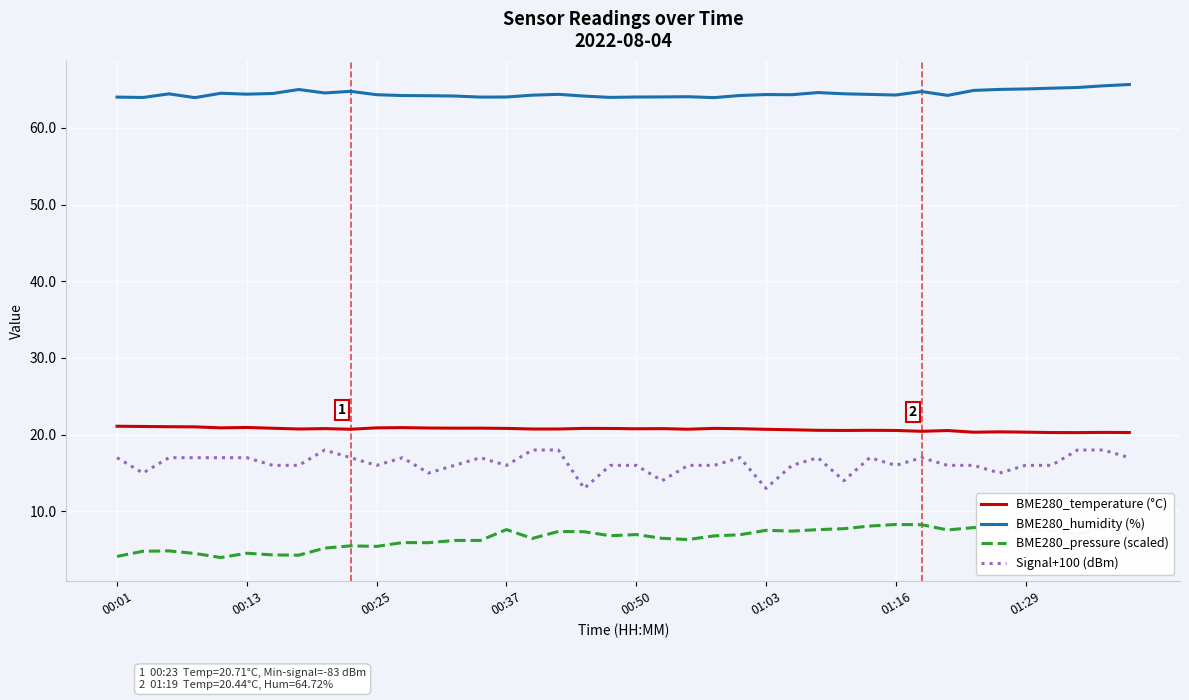

List the series in order of their peak value, lowest first.

BME280_pressure (scaled), Signal+100 (dBm), BME280_temperature (°C), BME280_humidity (%)